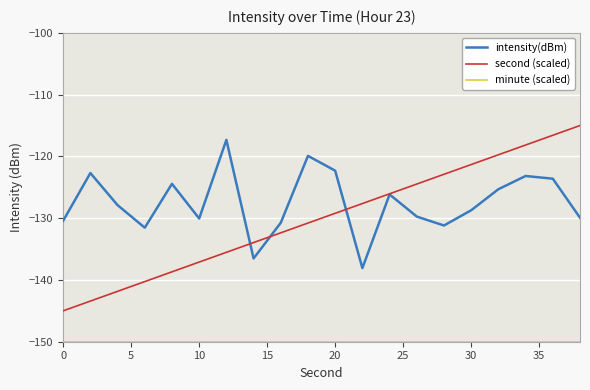

Count the number of data series in this chart.

3